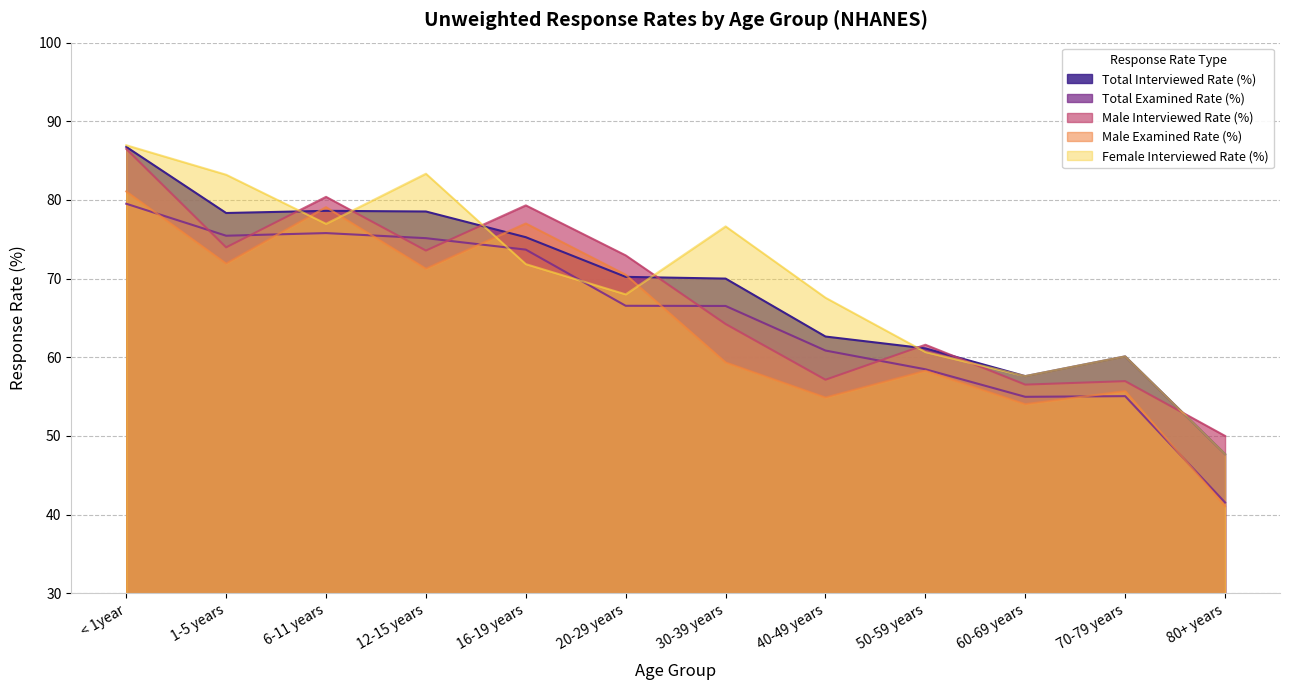

Which series has the widest spread of values?

Male Examined Rate (%)